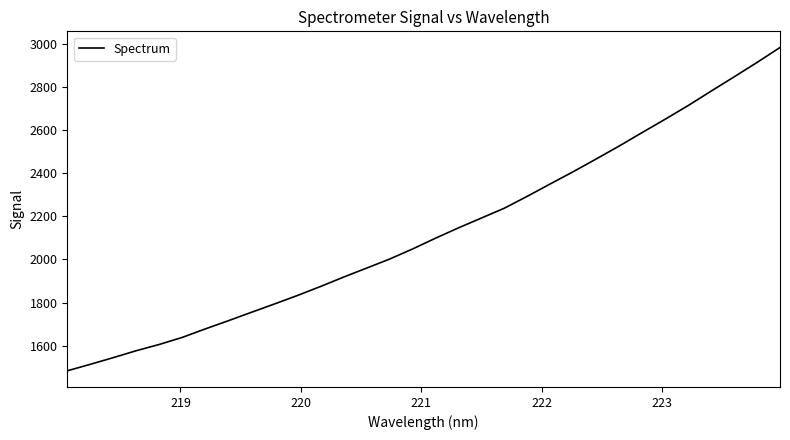

What is the minimum value shown in the chart?

1483.6